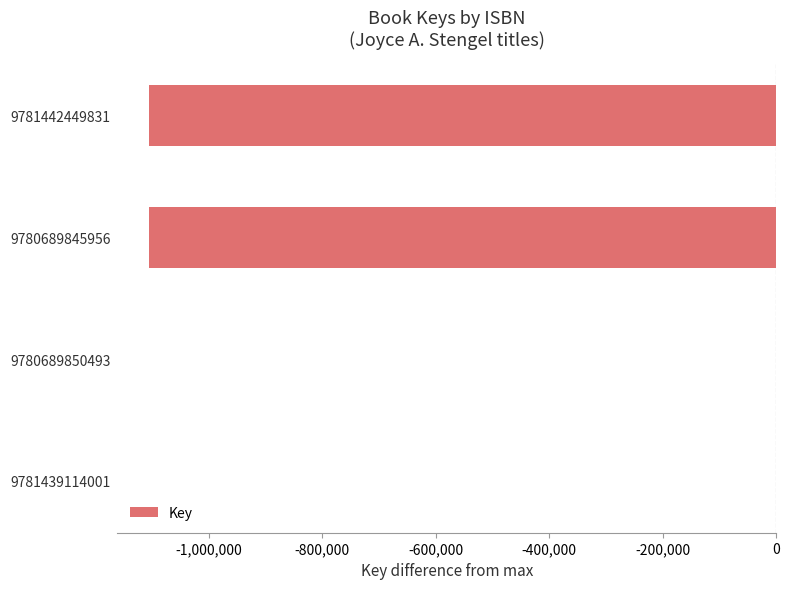

Reading bottom to top, transcribe all the data shown in this chart.

9781439114001=0	9780689850493=0	9780689845956=-1105760	9781442449831=-1105760